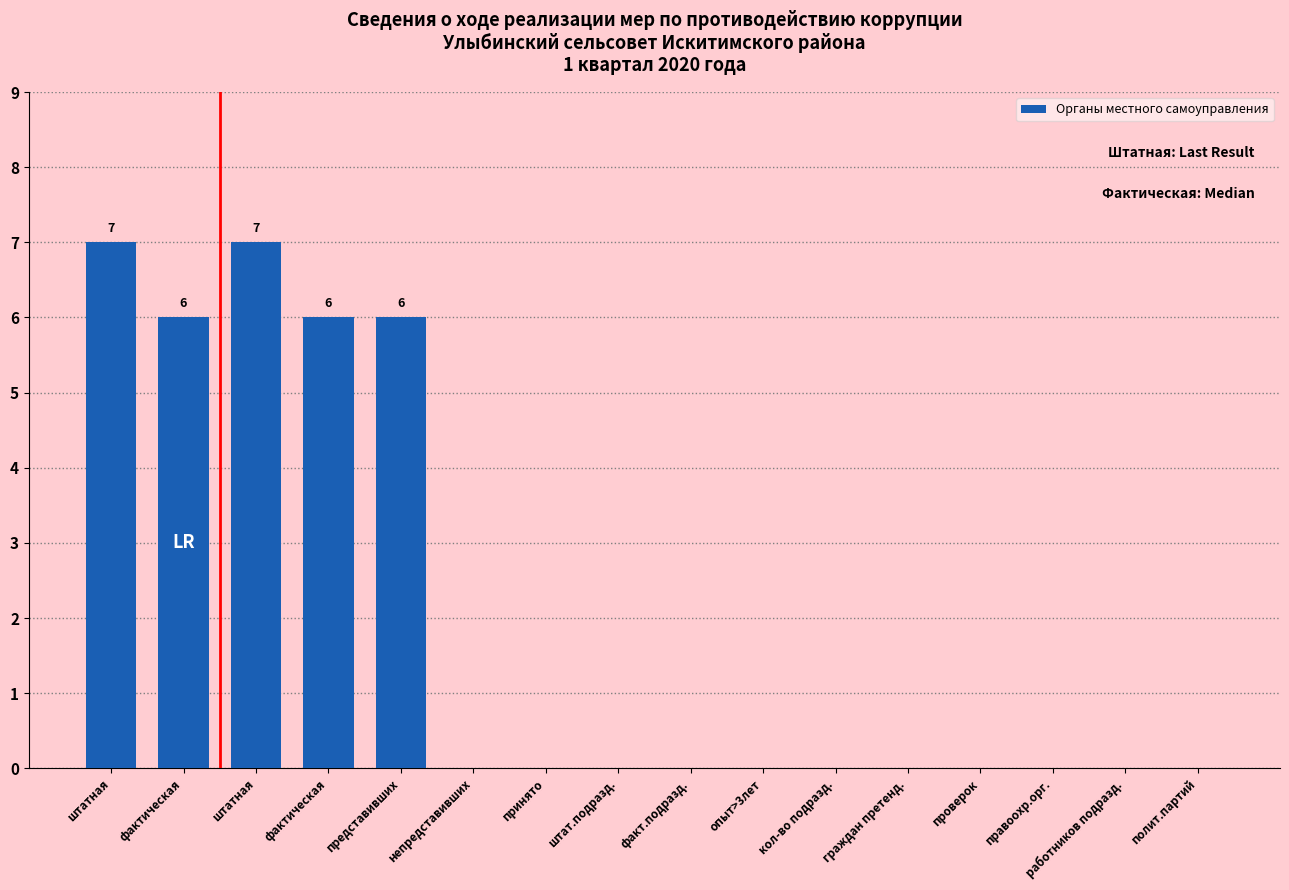

Are the bars horizontal?

No